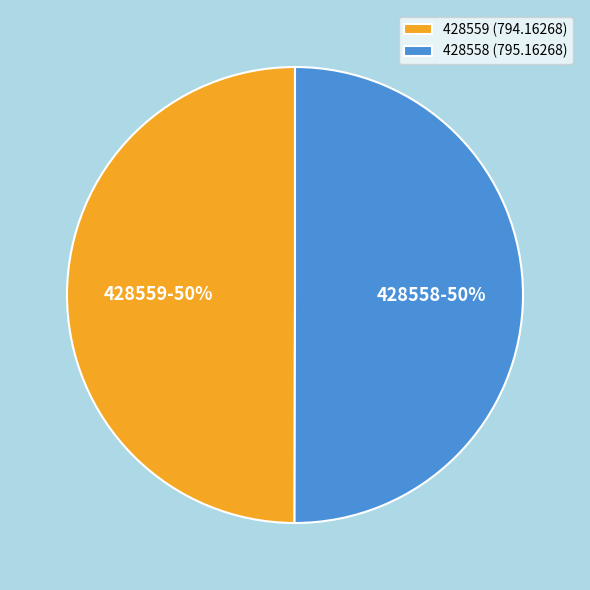

Combined, do 428558 (795.16268) and 428559 (794.16268) account for over 50%?

Yes